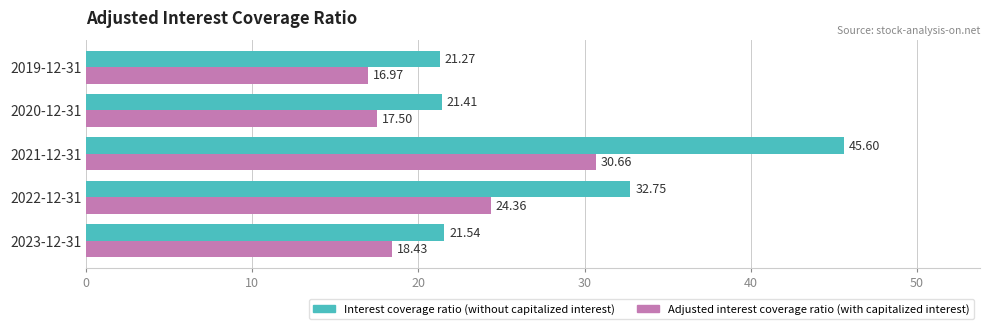

What is the sum of all Interest coverage ratio (without capitalized interest) values?

142.6